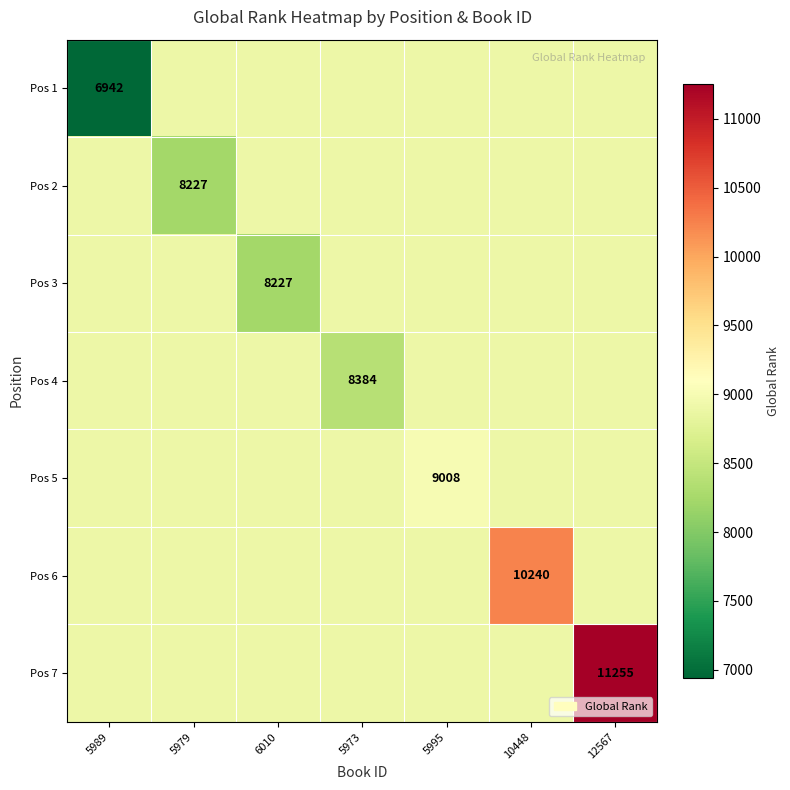

Rank the series at 12567 from lowest to highest value.

Pos 1, Pos 2, Pos 3, Pos 4, Pos 5, Pos 6, Pos 7